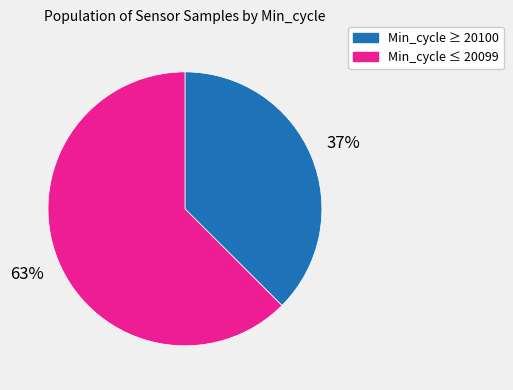

Is there a majority slice in this chart?

Yes